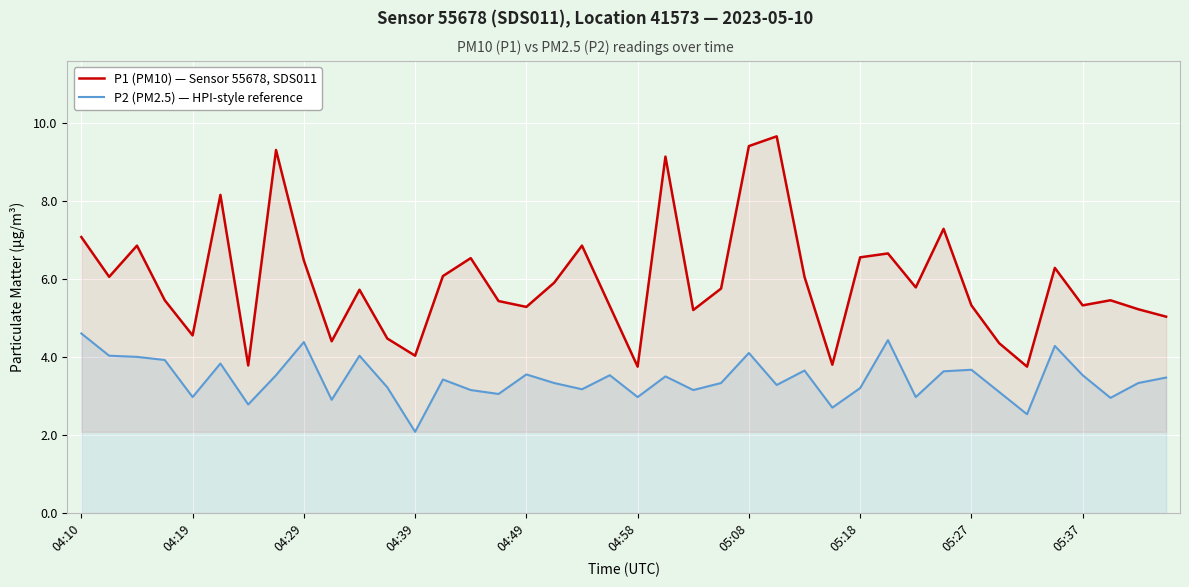

How many interior local peaks does the P1 (PM10) — Sensor 55678, SDS011 series have?

12